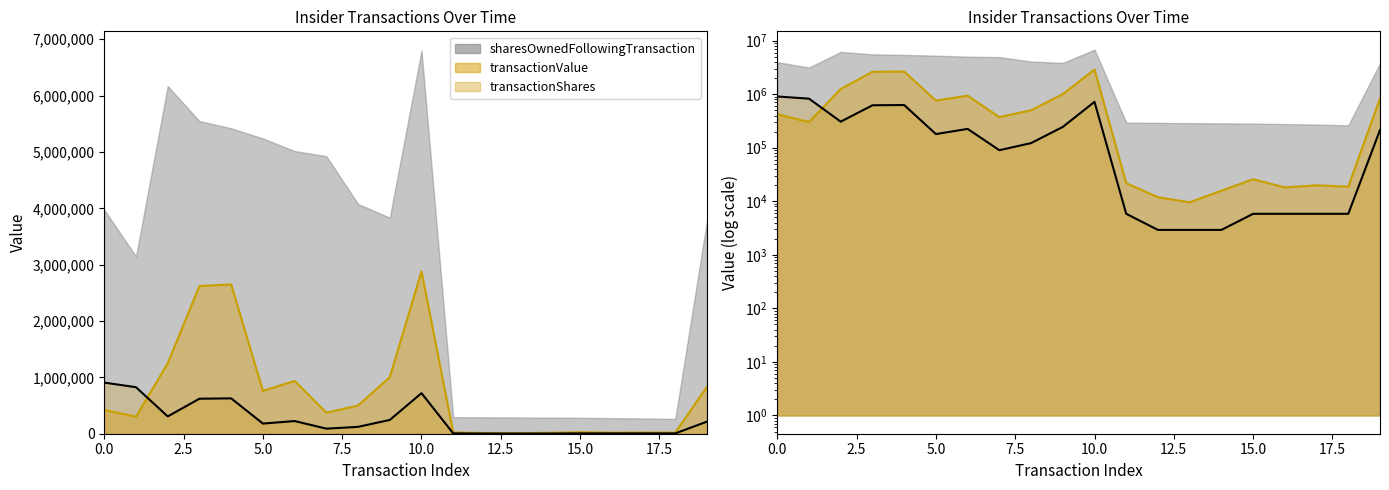

Does the chart display data point markers on the line(s)?

No